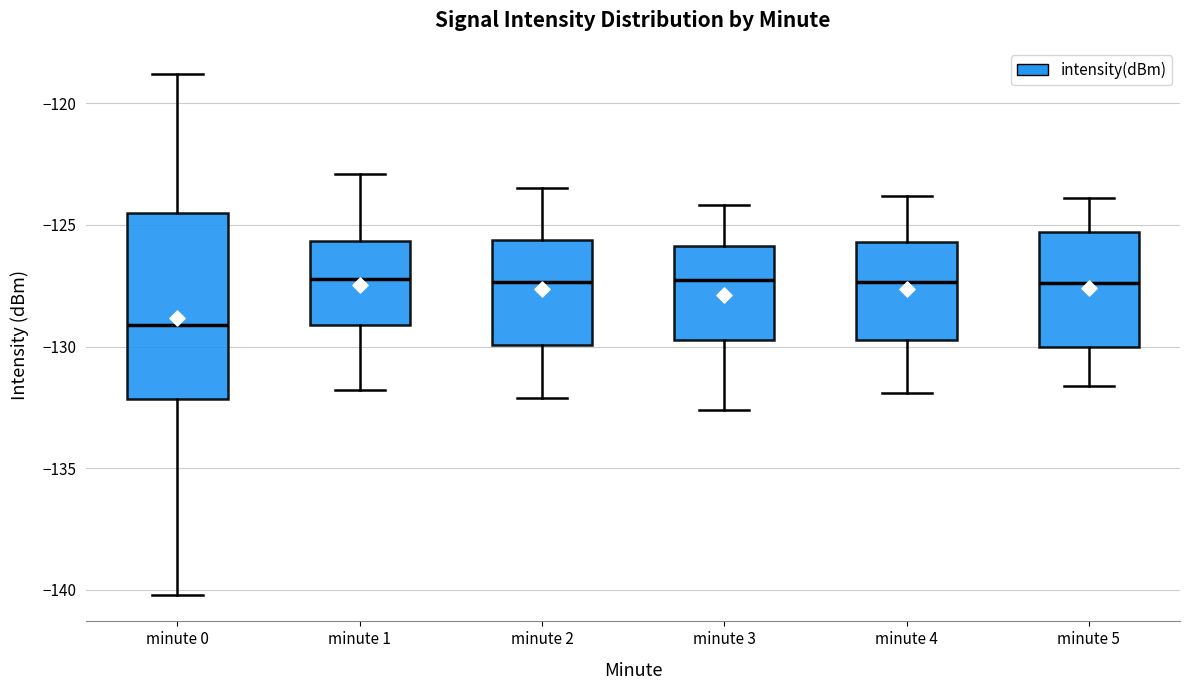

Where is the lower edge of the box for minute 4 on the y-axis? The values are not printed on the chart, so give them approximately, as read against the axis.

-129.5